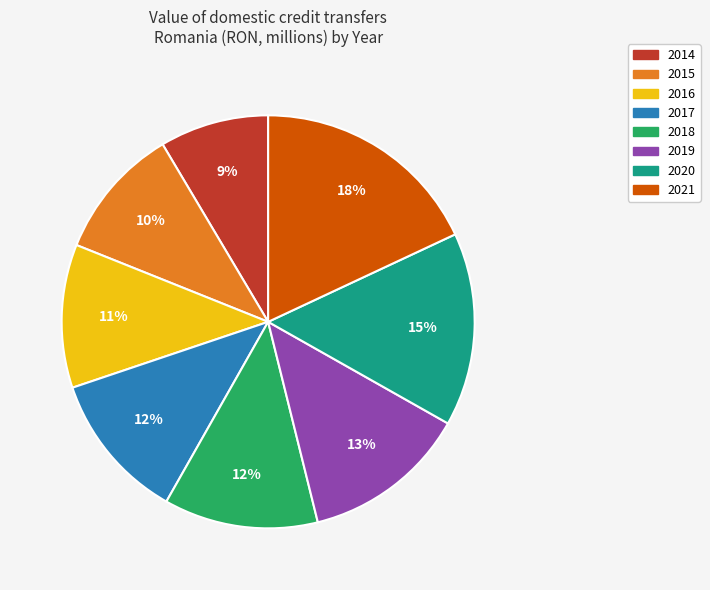

What is the largest slice in the pie chart?

2021